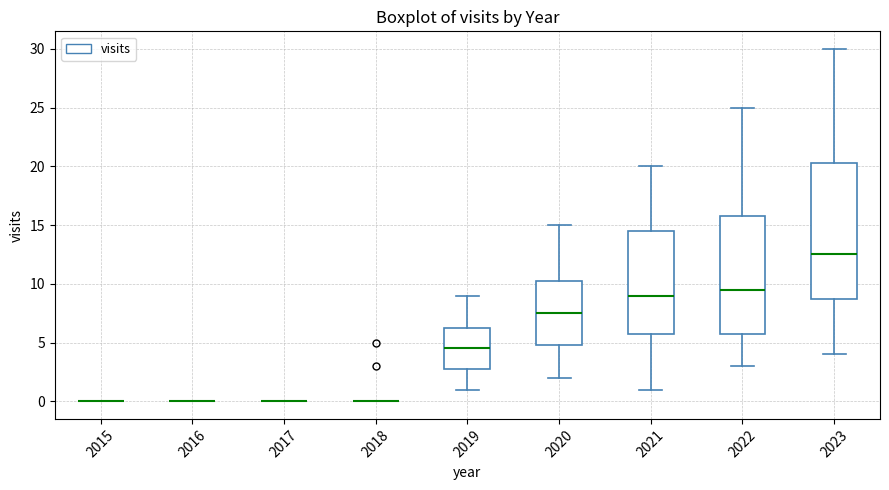

Reading left to right, read every box against the y-axis: the position of its median line, the range the box covers, and the ends of its whiskers. The values are not printed on the chart, so give them approximately, as read against the axis.

2015: box collapsed to a line at 0.0, whiskers 0.0 to 0.0
2016: box collapsed to a line at 0.0, whiskers 0.0 to 0.0
2017: box collapsed to a line at 0.0, whiskers 0.0 to 0.0
2018: box collapsed to a line at 0.0, whiskers 0.0 to 0.0
2019: median 4.5, box 3.0 to 6.5, whiskers 1.0 to 9.0
2020: median 7.5, box 5.0 to 10.5, whiskers 2.0 to 15.0
2021: median 9.0, box 6.0 to 14.5, whiskers 1.0 to 20.0
2022: median 9.5, box 6.0 to 16.0, whiskers 3.0 to 25.0
2023: median 12.5, box 9.0 to 20.5, whiskers 4.0 to 30.0